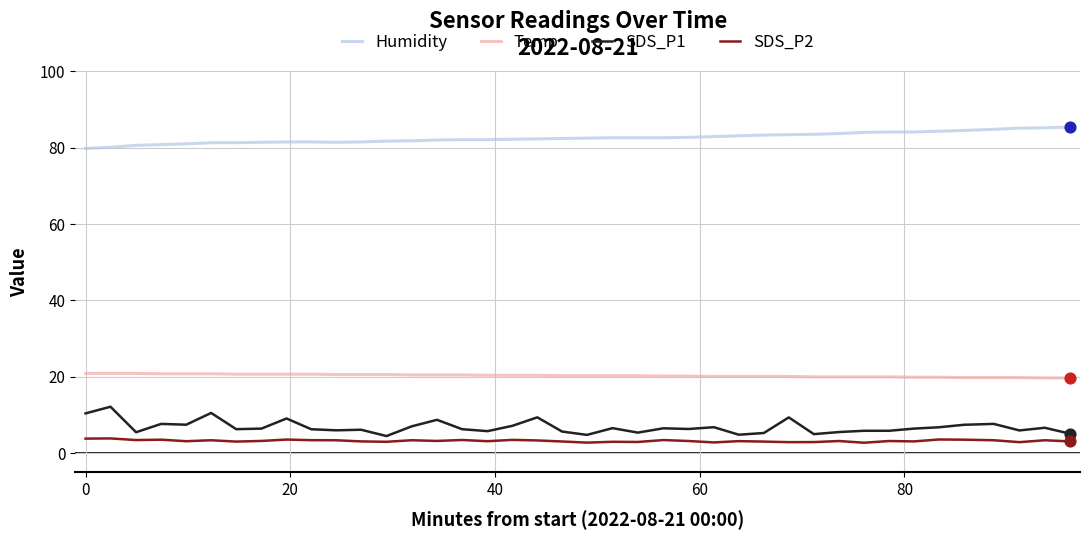

What is the highest value of the SDS_P1 series?

12.2